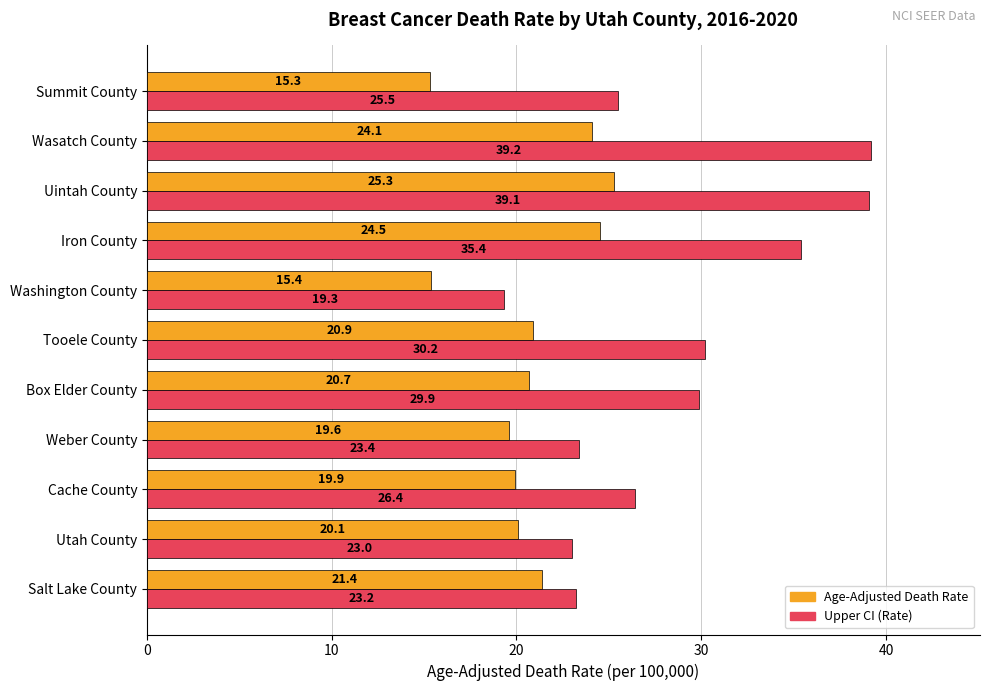

At which category is the sum across all series the highest?

Uintah County